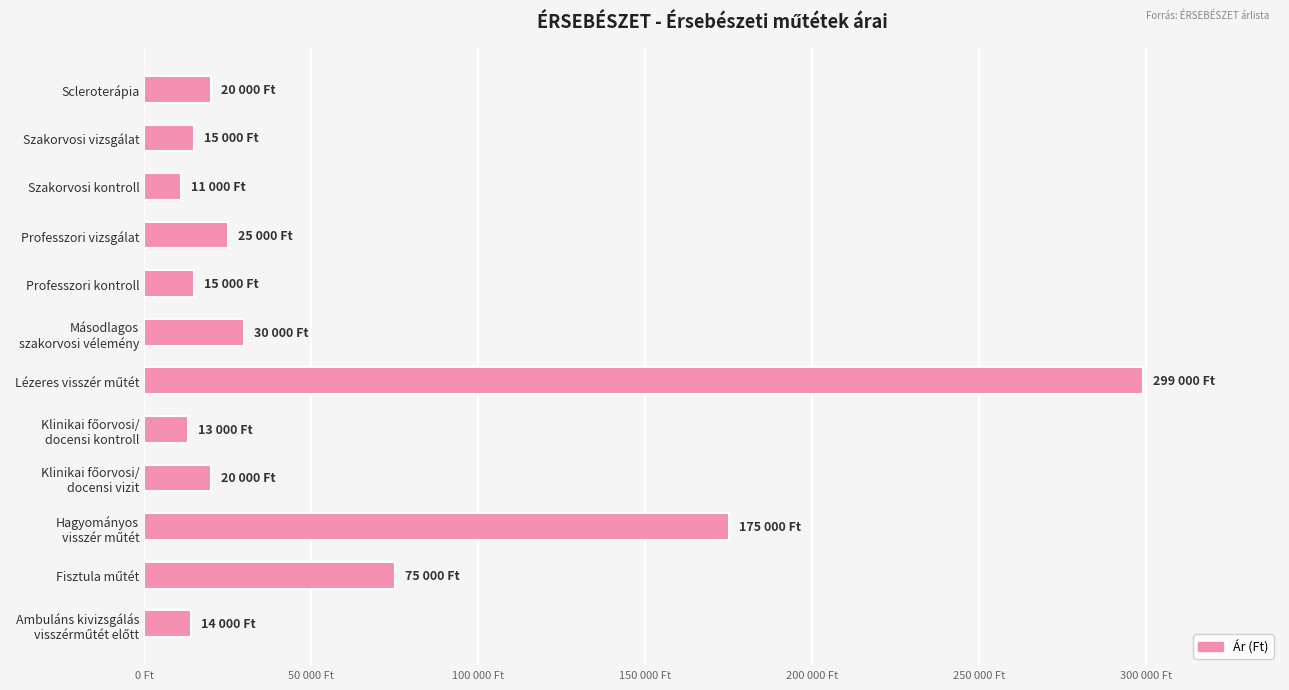

Does the chart contain any negative values?

No